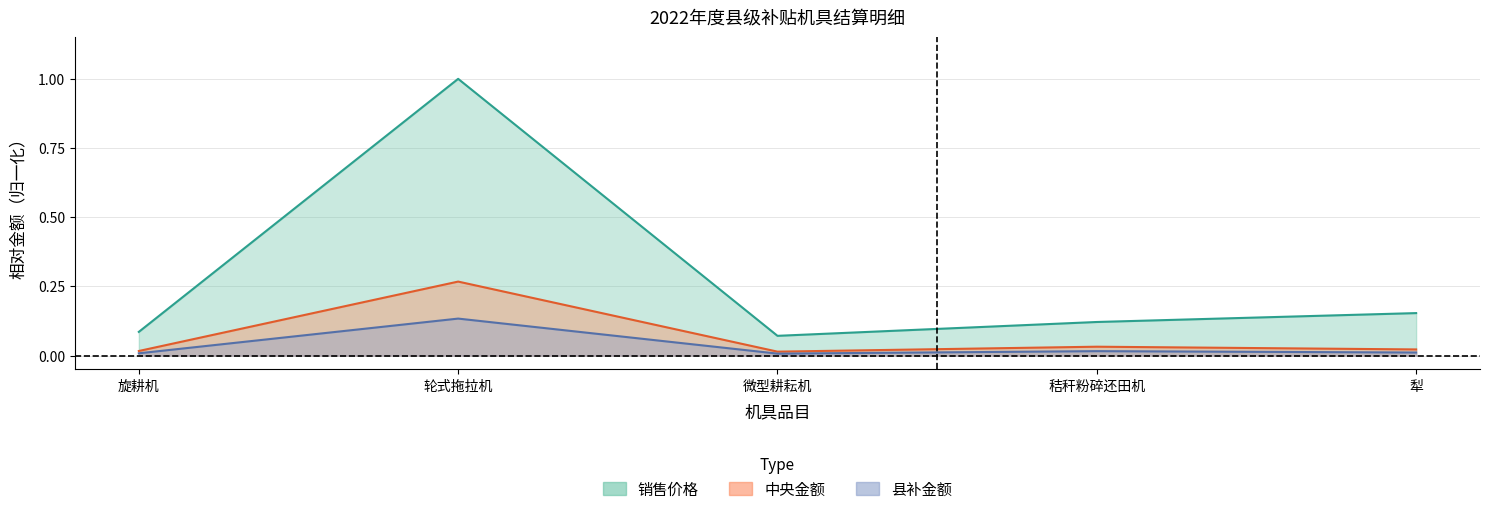

What is the label of the 5th point from the right?

旋耕机